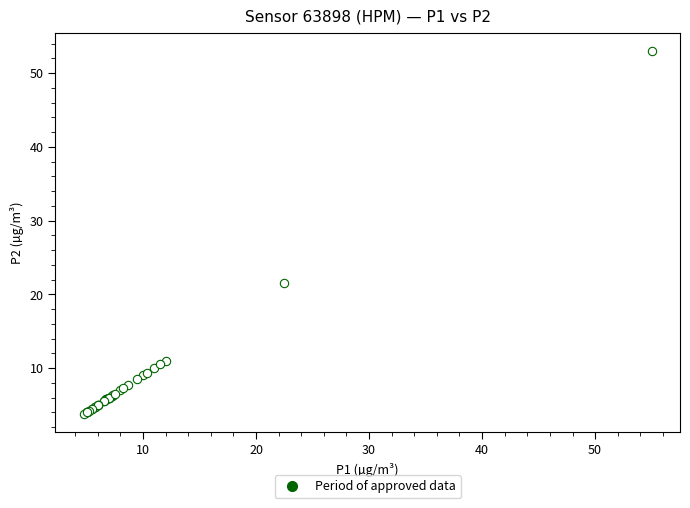

What Y value in the scatter plot is closest to 28?

21.5